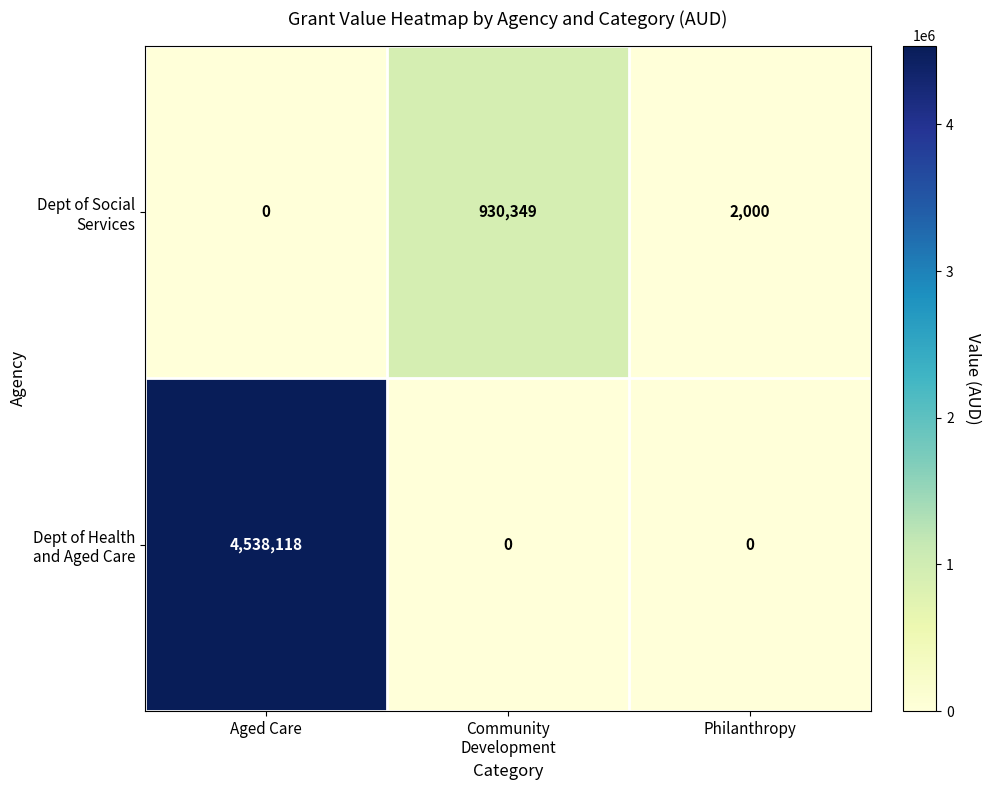

What is the total value across all series at Aged Care?

4538118